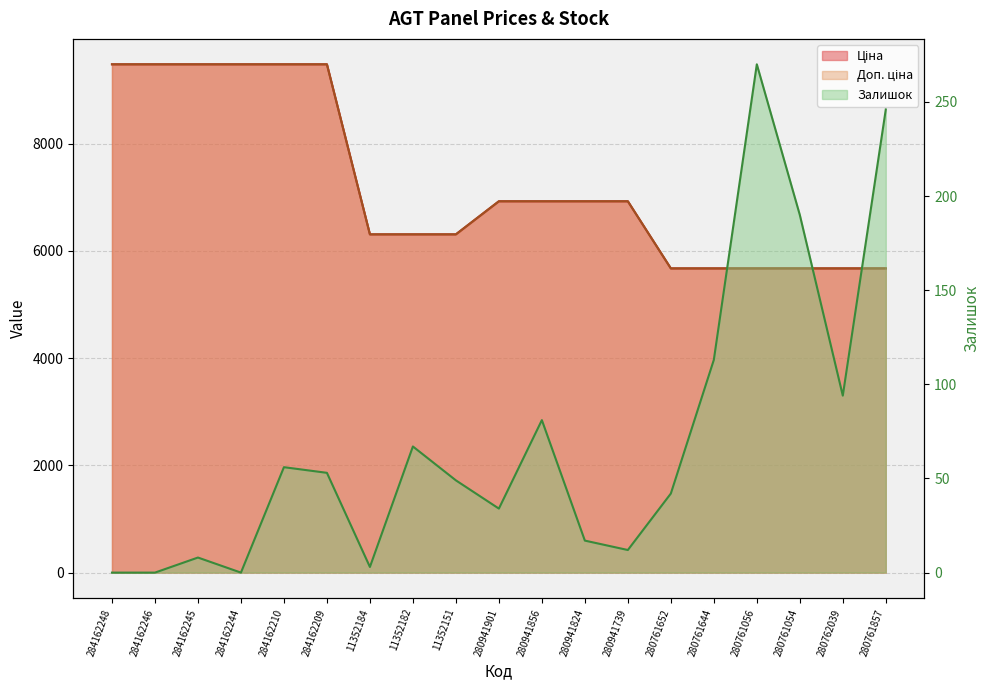

Does the chart have visible grid lines?

Yes